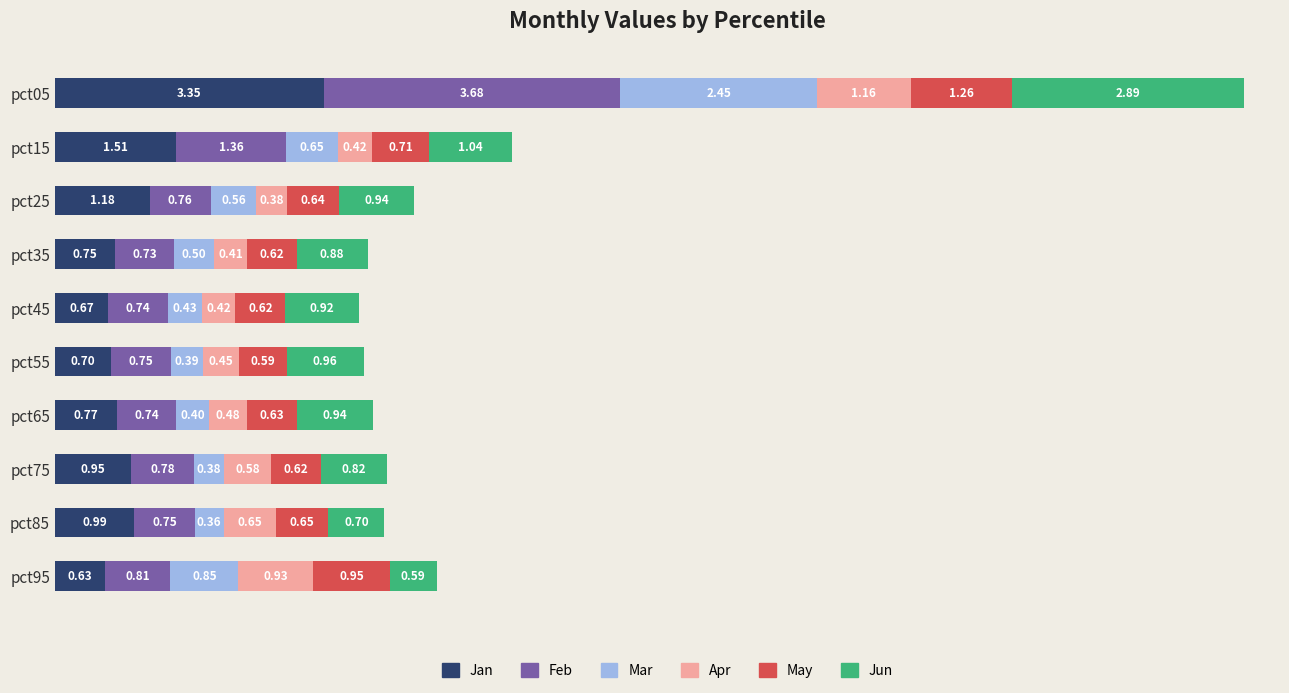

What is the total value across all series at pct25?

4.5